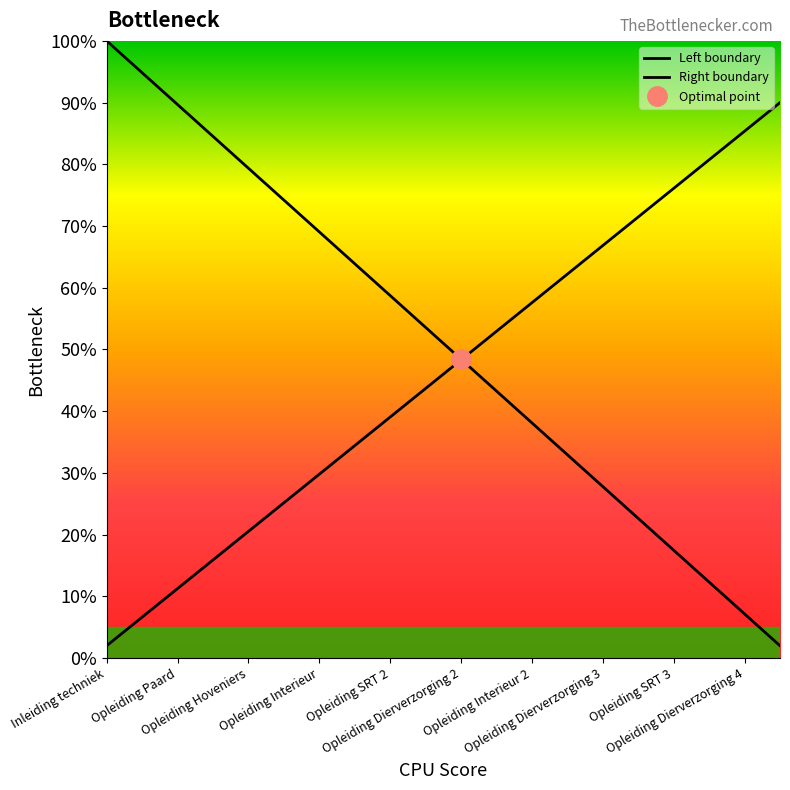

Reading left to right, transcribe all the data shown in this chart.

Left boundary: 1.0	0.9	0.9	0.8	0.8	0.7	0.7	0.6	0.6	0.5	0.5	0.4	0.4	0.3	0.3	0.2	0.2	0.1	0.1	0.0
Right boundary: 0.0	0.1	0.1	0.2	0.2	0.3	0.3	0.3	0.4	0.4	0.5	0.5	0.6	0.6	0.7	0.7	0.8	0.8	0.9	0.9